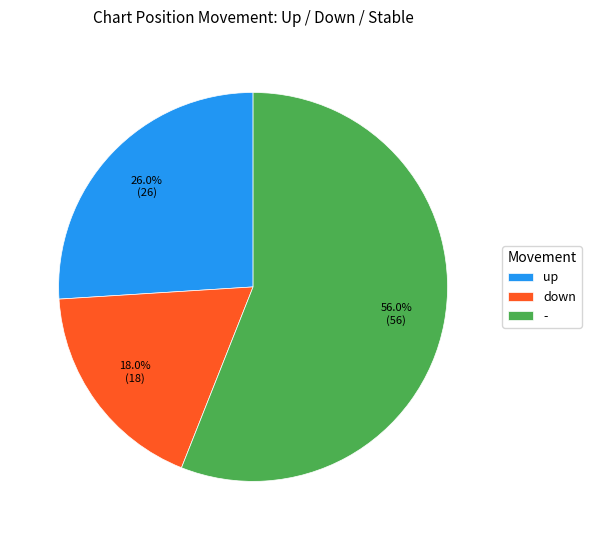

To the nearest percent, what is the average slice percentage?

33%